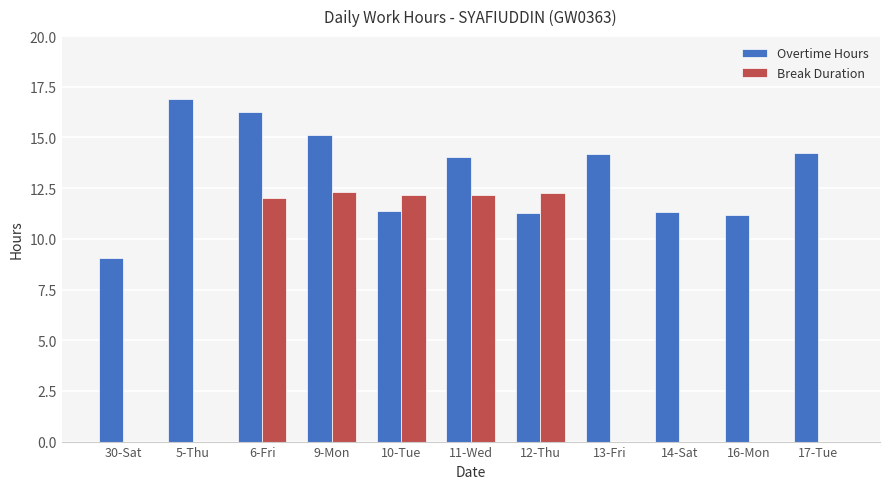

What are all the series names shown in the legend?

Overtime Hours, Break Duration